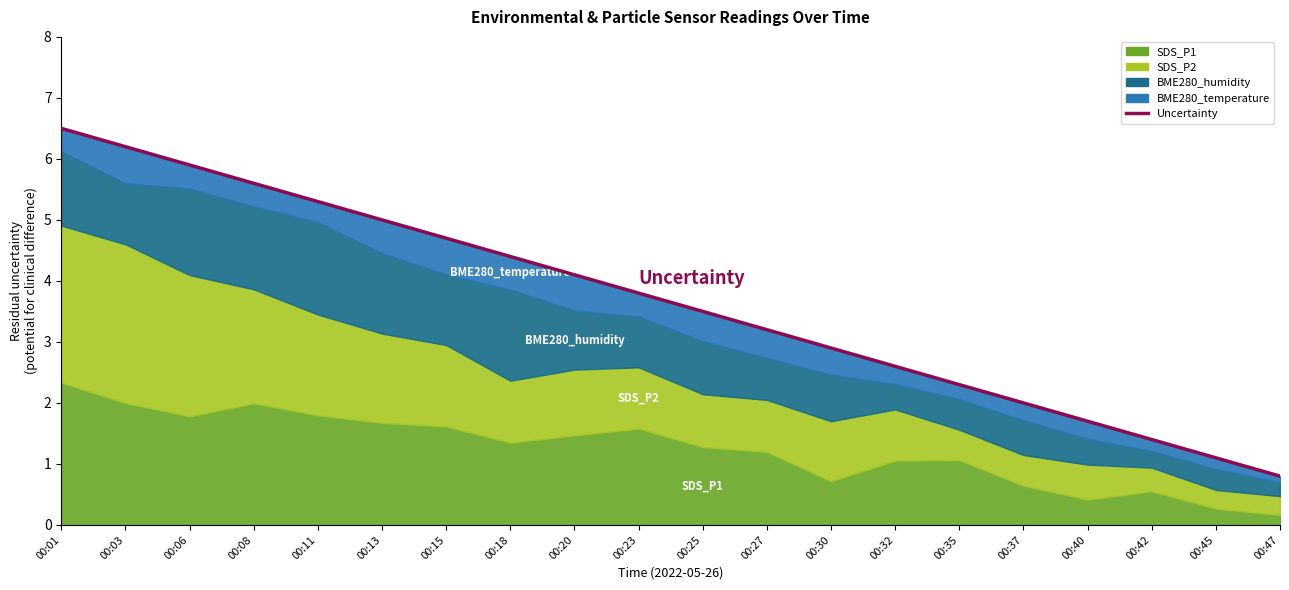

What is the approximate value at 00:03?

6.2